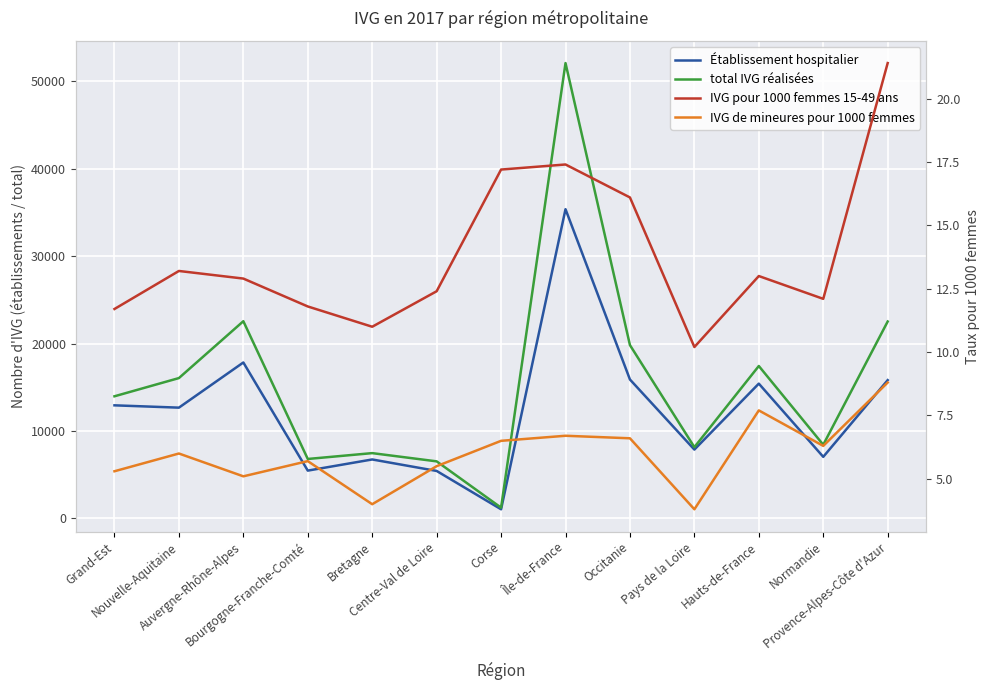

What is the sum of all IVG pour 1000 femmes 15-49 ans values?

180.4